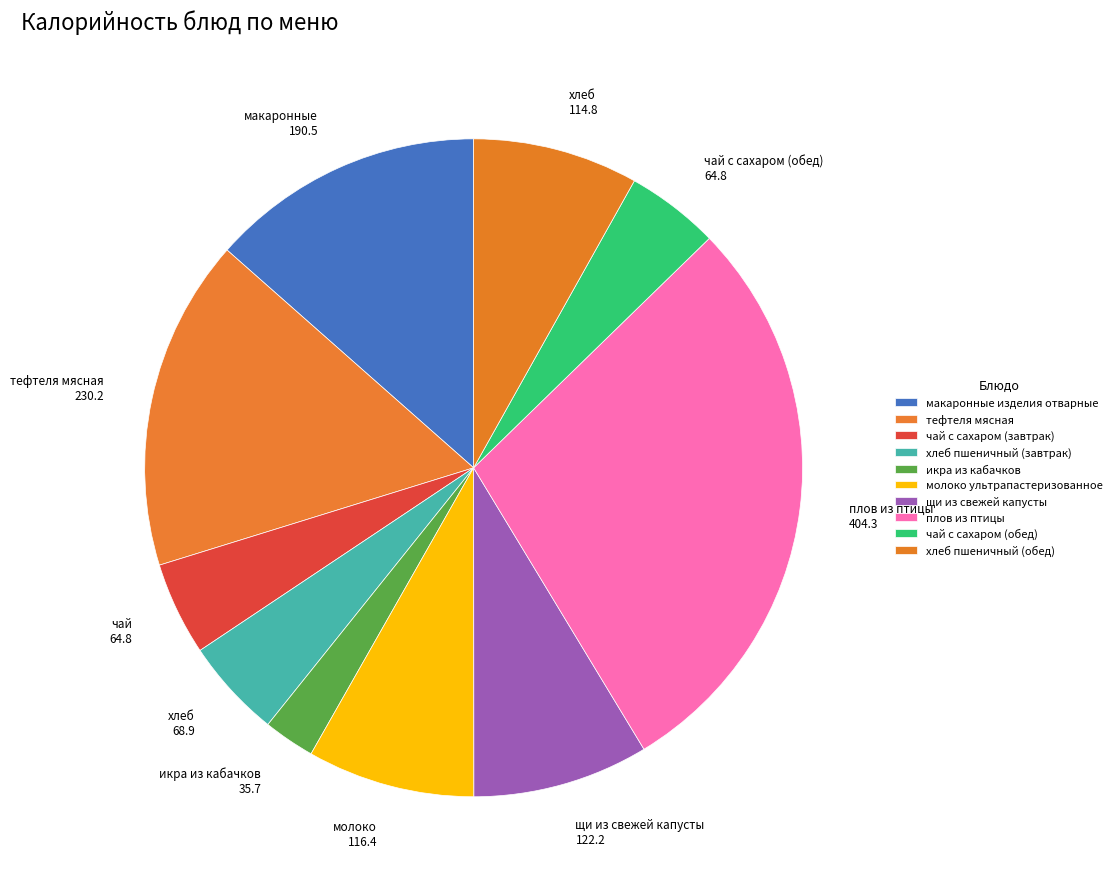

Does макаронные изделия отварные account for over 50% of the chart?

No